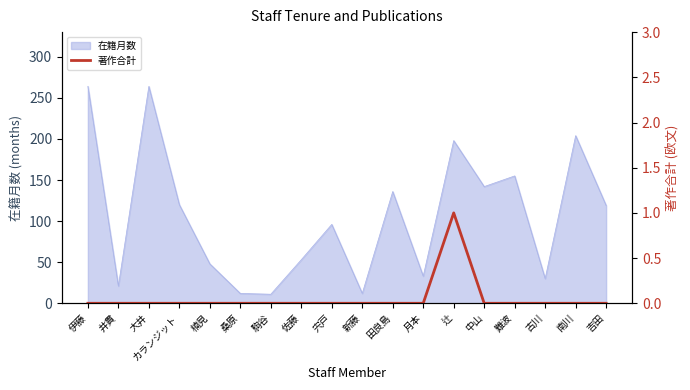

The 在籍月数 series shows 204 at 南川. True or false?

True